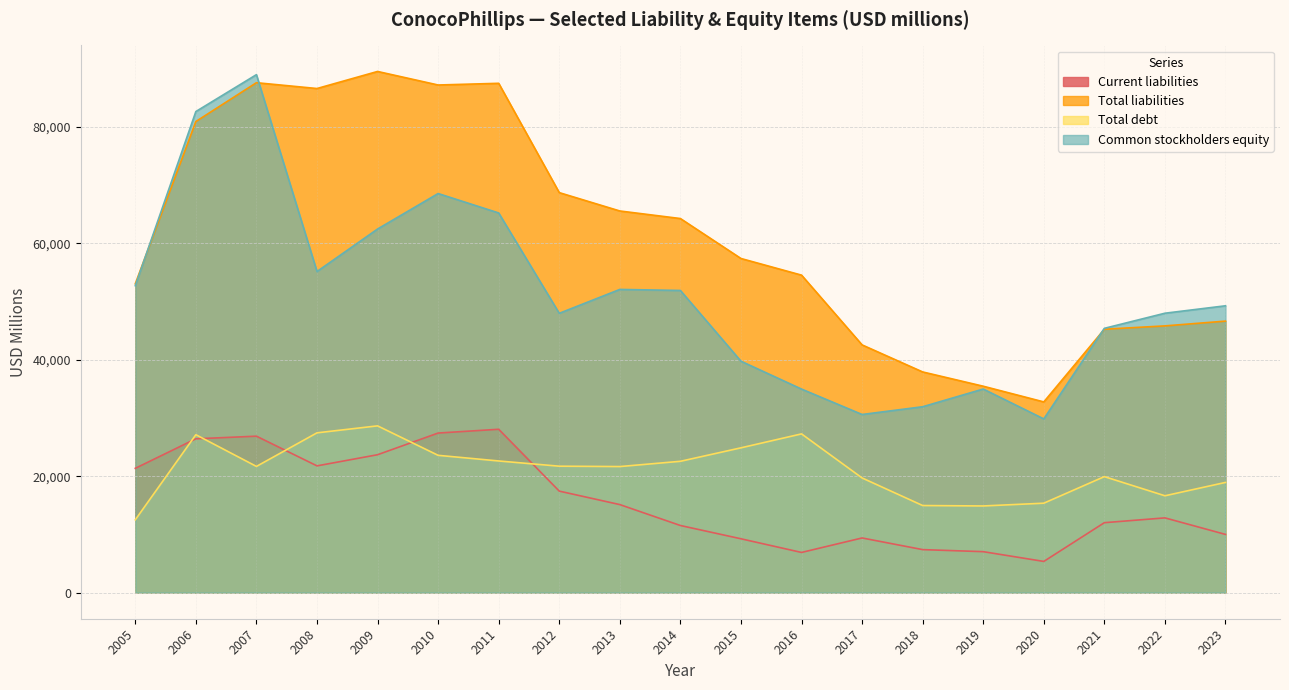

Is it true that Common stockholders equity equals 30607 at 2017?

True